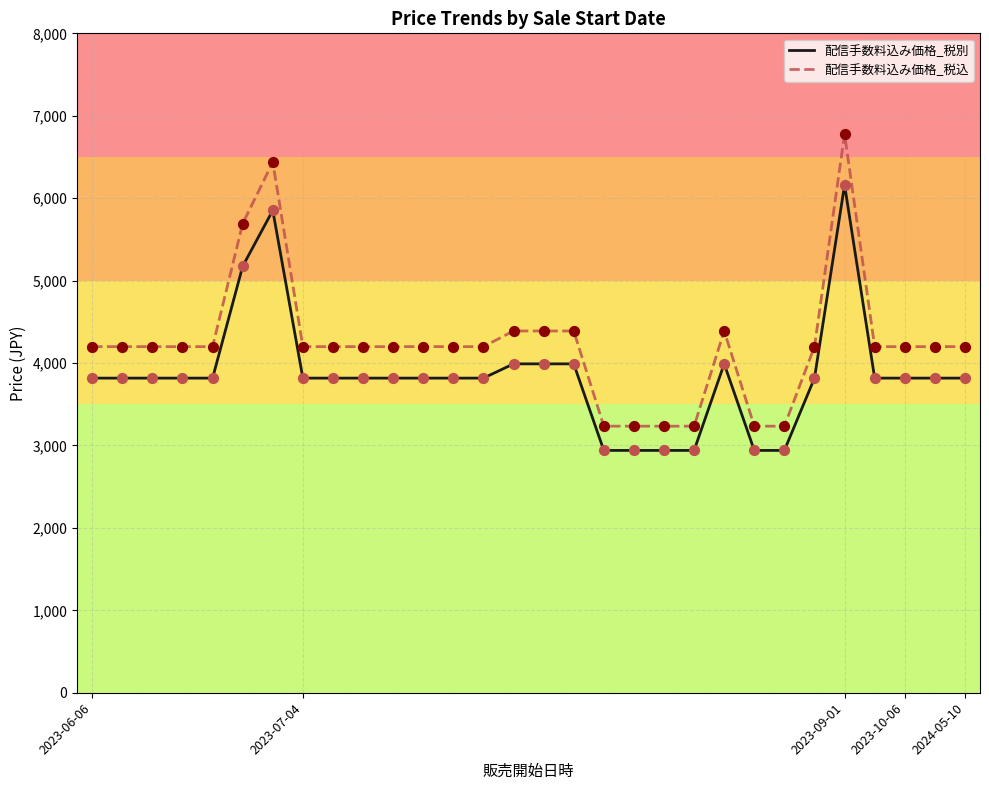

At how many categories does at least one series exceed 3393?

24